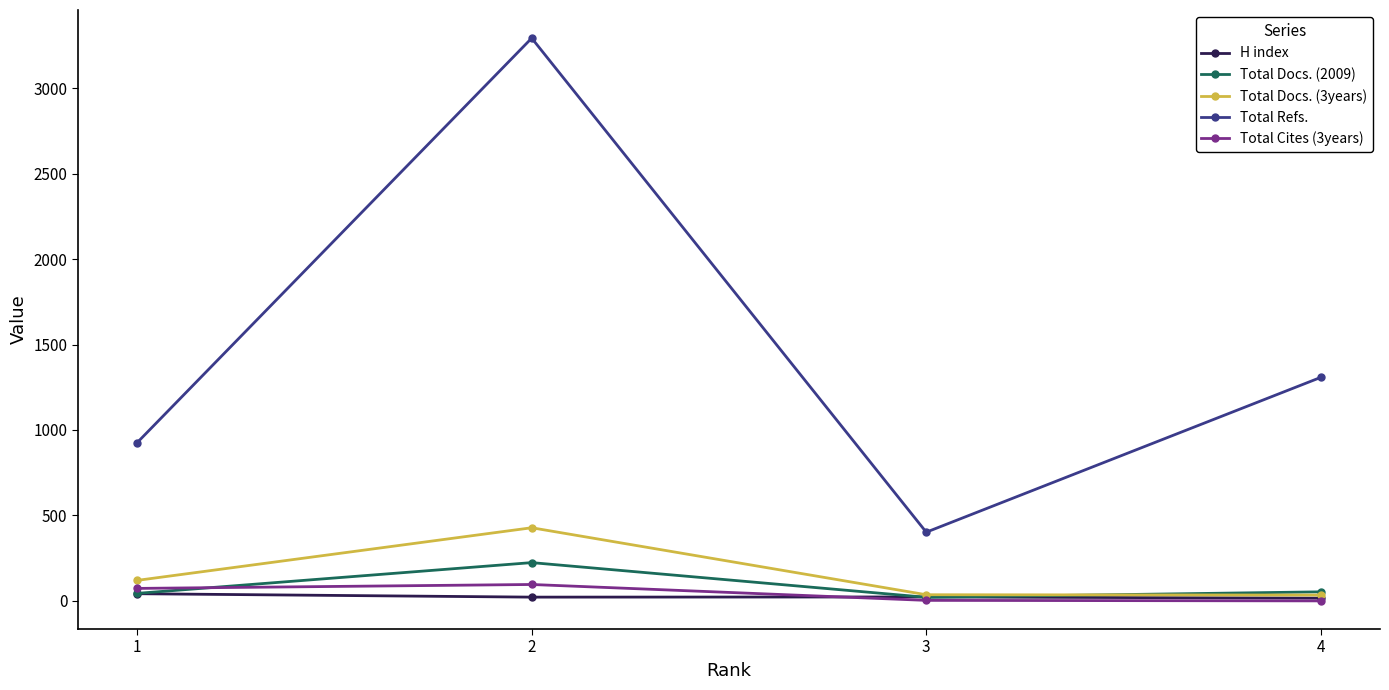

Which category has the lowest value in the Total Refs. series?

3